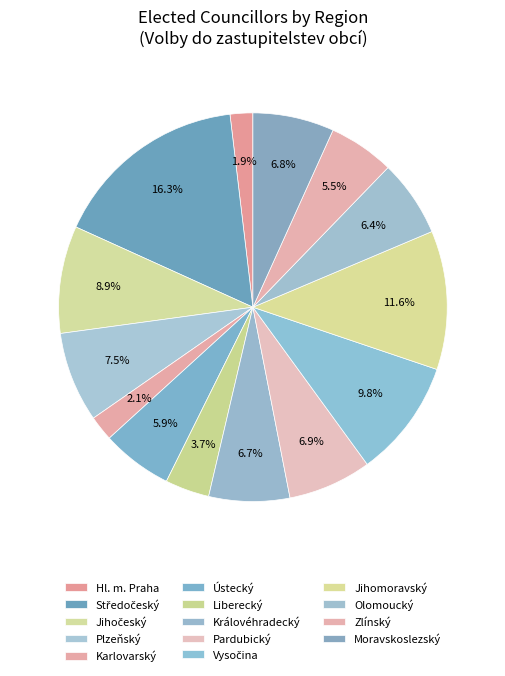

To the nearest percent, what percentage of the pie is Středočeský?

16%